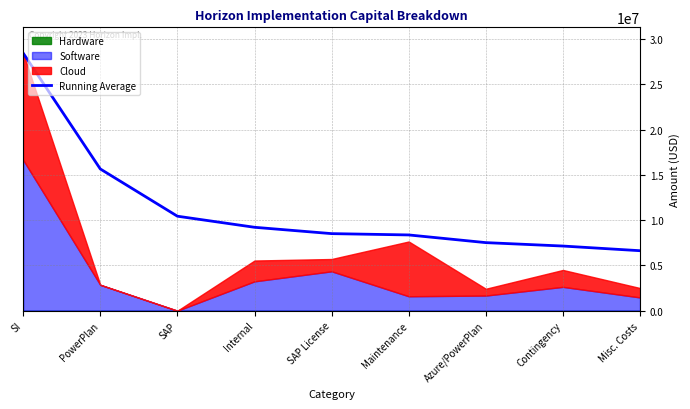

True or false: the data has more than 2 interior local peaks.

False